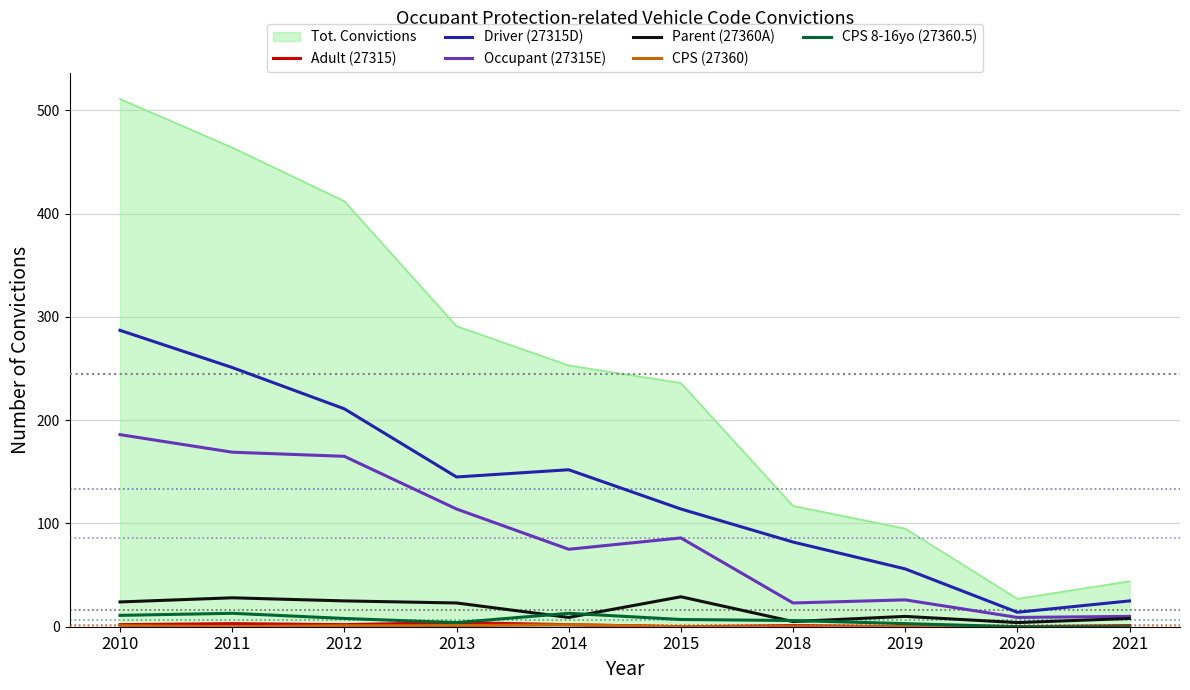

Which label corresponds to the largest value in the chart?

2010